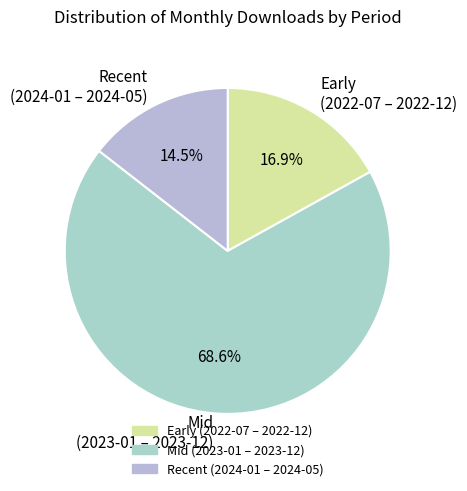

Does Mid (2023-01 – 2023-12) account for over 50% of the chart?

Yes